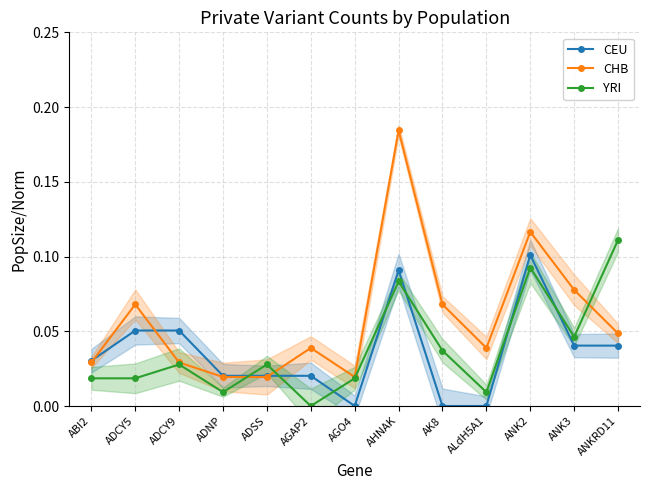

Does the chart display data point markers on the line(s)?

Yes